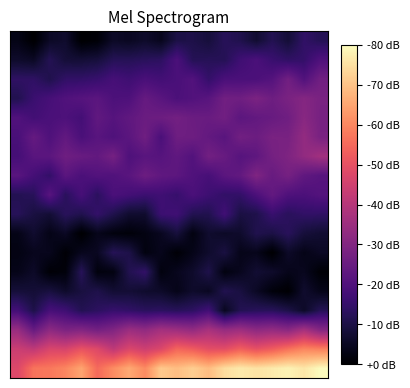

At how many categories does at least one series exceed 116?

9